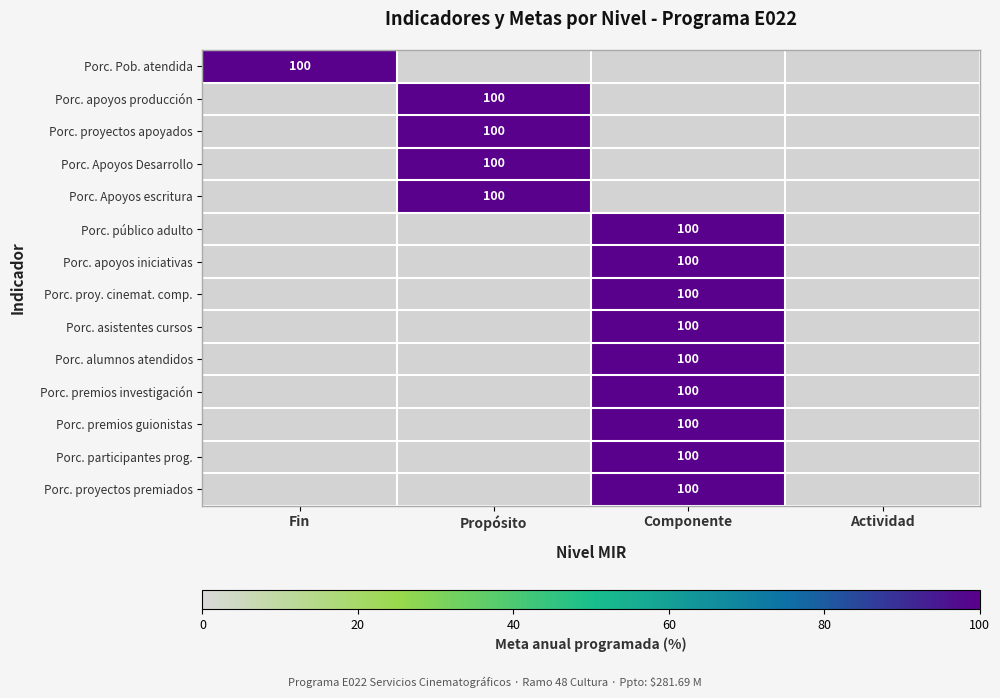

Which category has the highest value across all series?

Fin